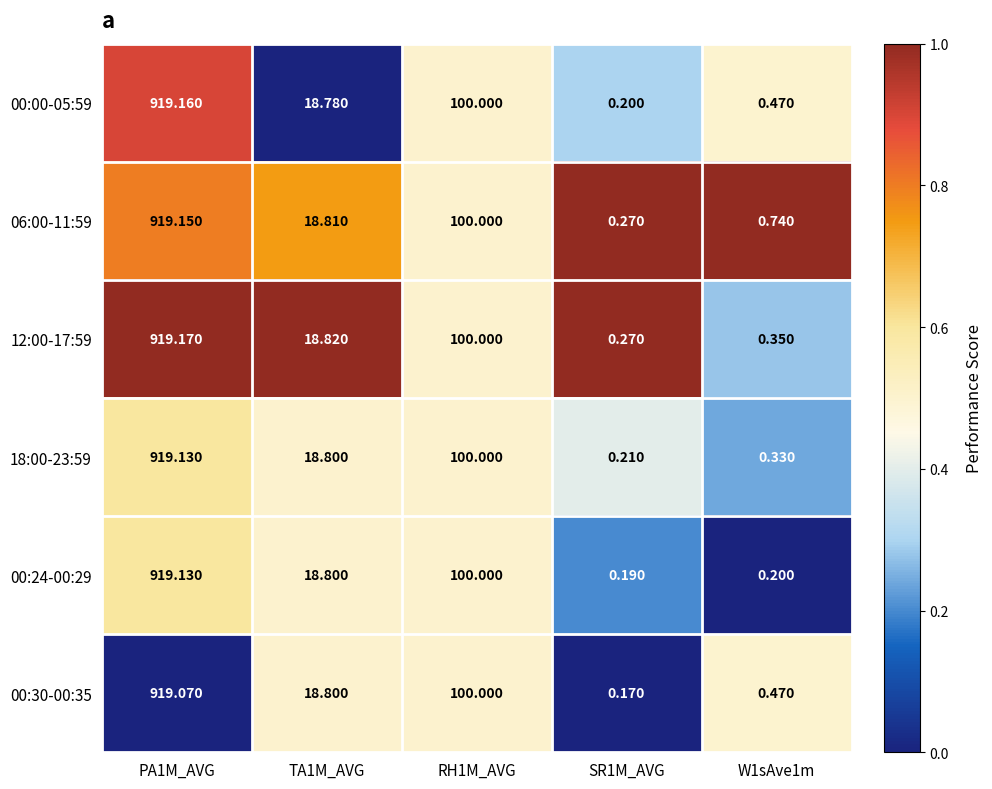

Is the value of 00:24-00:29 at SR1M_AVG greater than the value of 00:30-00:35 at SR1M_AVG?

Yes